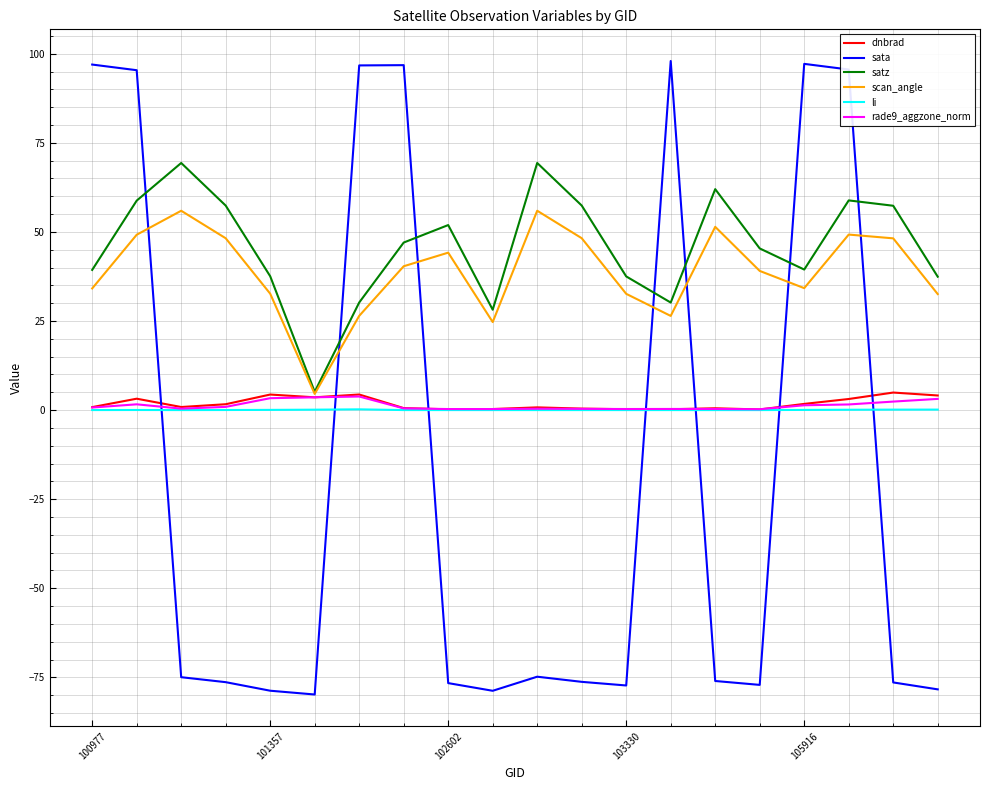

Which series ends up on top after the final intersection of sata and rade9_aggzone_norm?

rade9_aggzone_norm